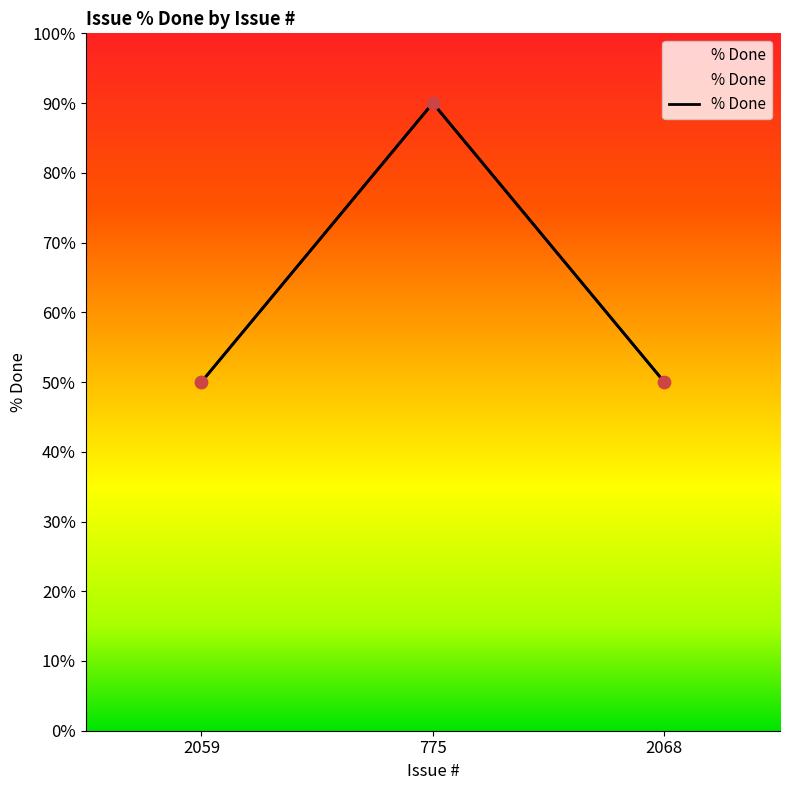

What is the change in value from 775 to 2068?

-40